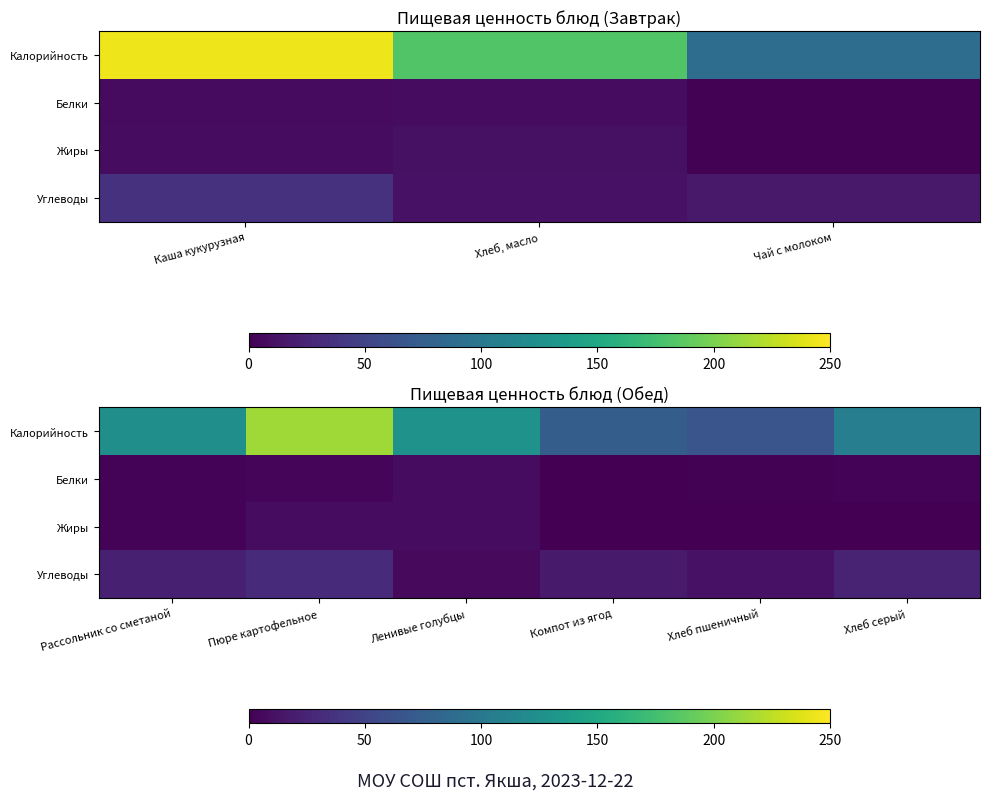

At which label does Углеводы first exceed 21?

Рассольник со сметаной